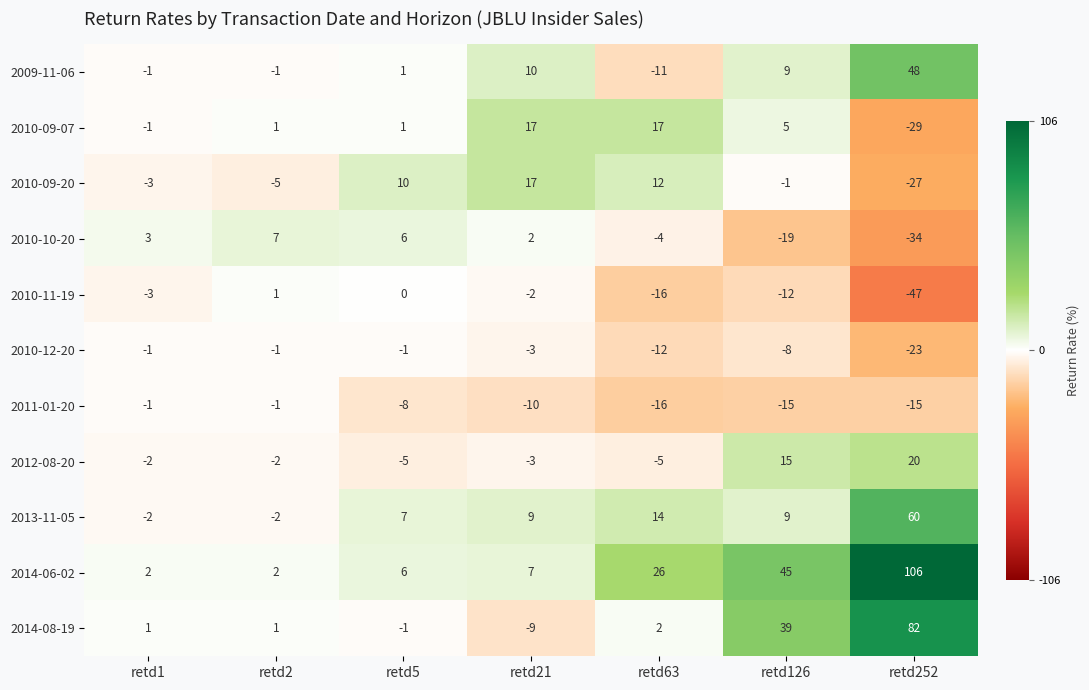

What is the total value across all series at retd126?

67